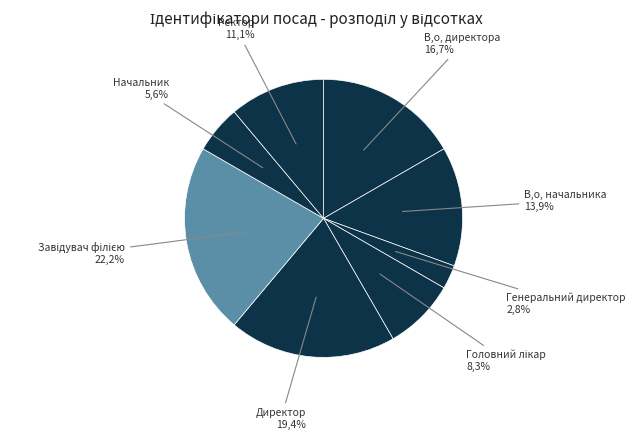

Count the number of slices in the pie.

8